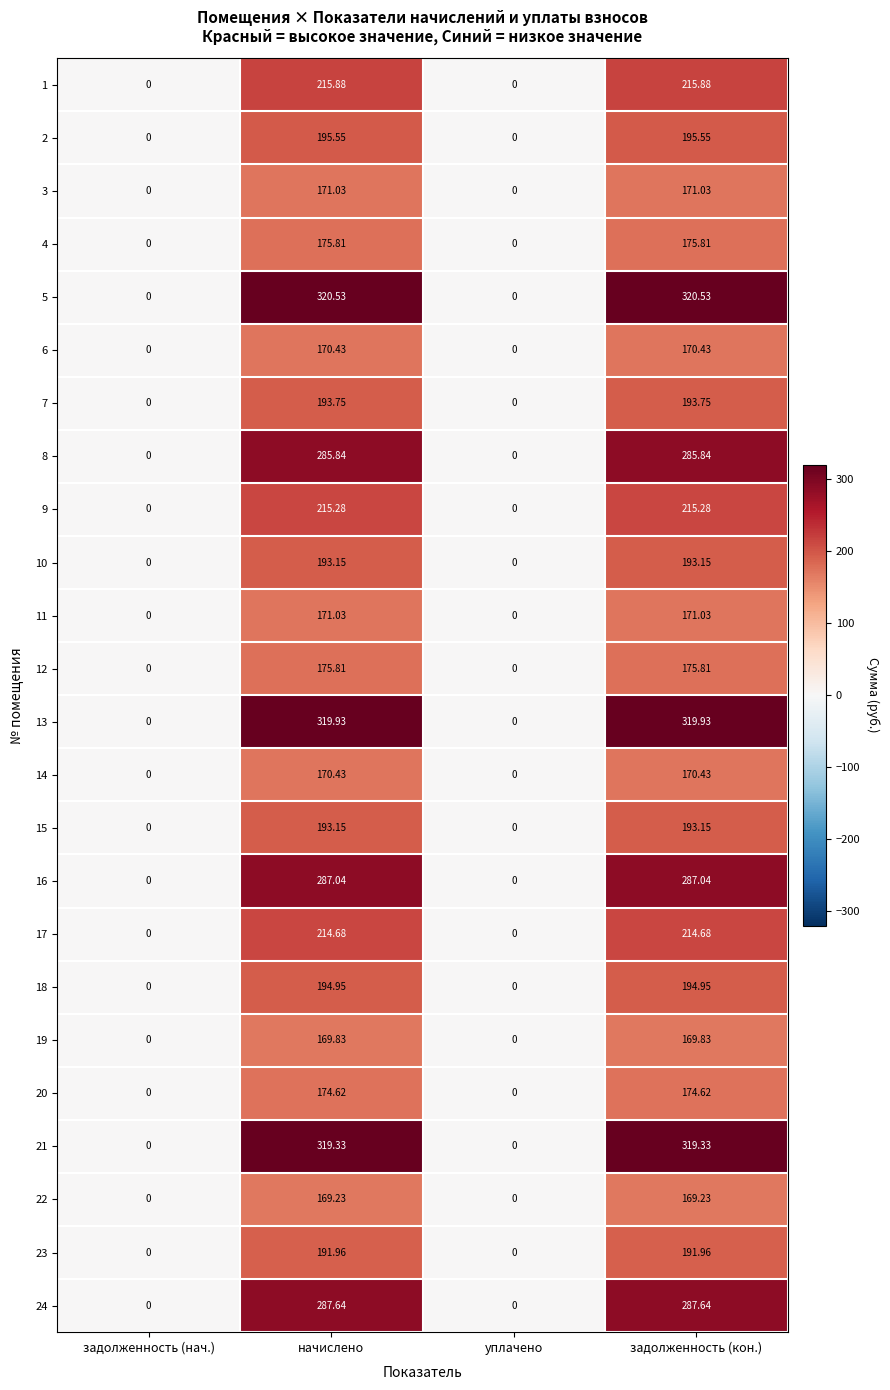

Where does the 5 series first go above 320?

начислено